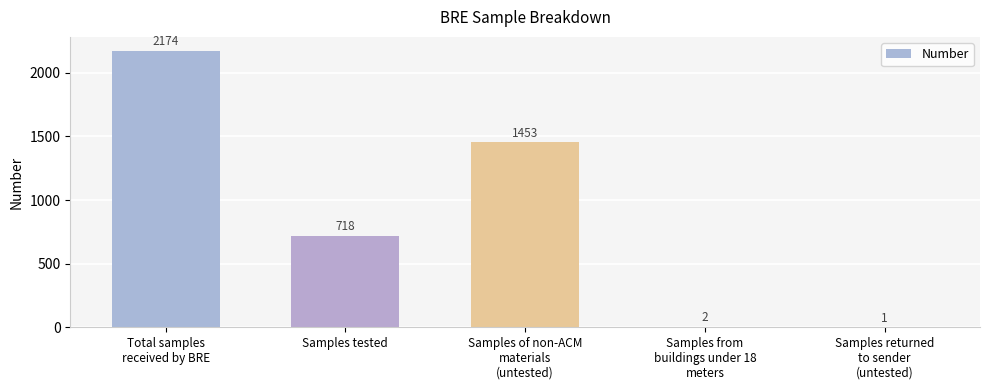

Reading left to right, list all the values displayed in this chart.

2174	718	1453	2	1